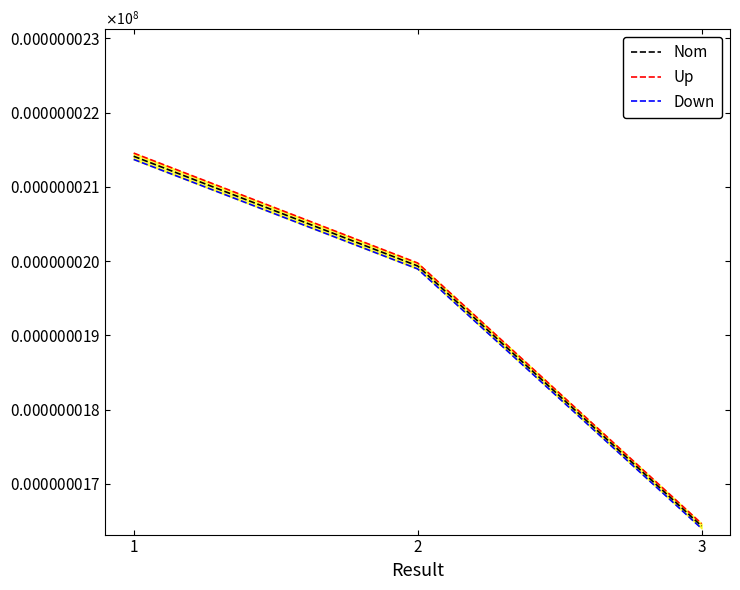

At which label is Nom closest to 1?

3